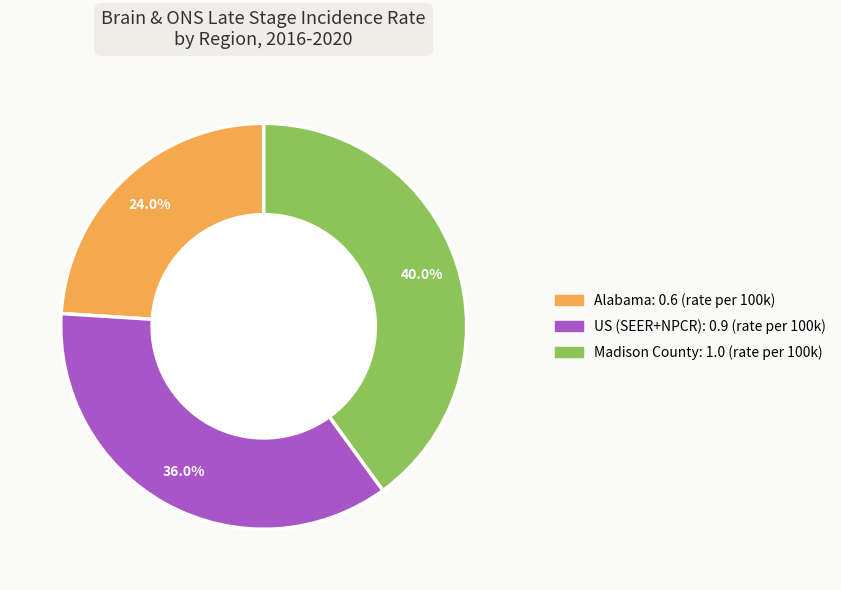

How many segments does this pie chart have?

3